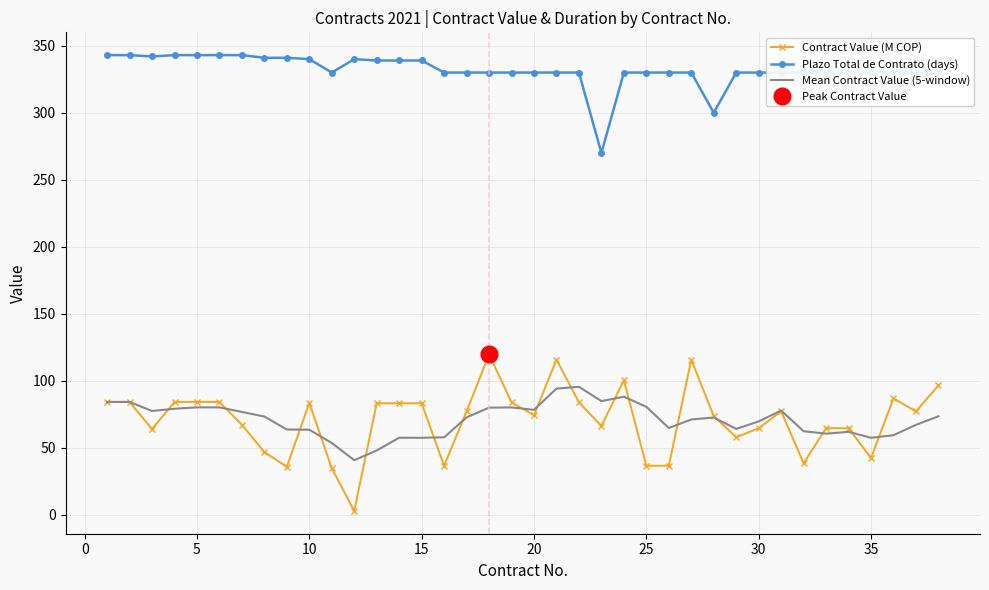

True or false: Plazo Total de Contrato (days) and Mean Contract Value (5-window) cross at least once.

False